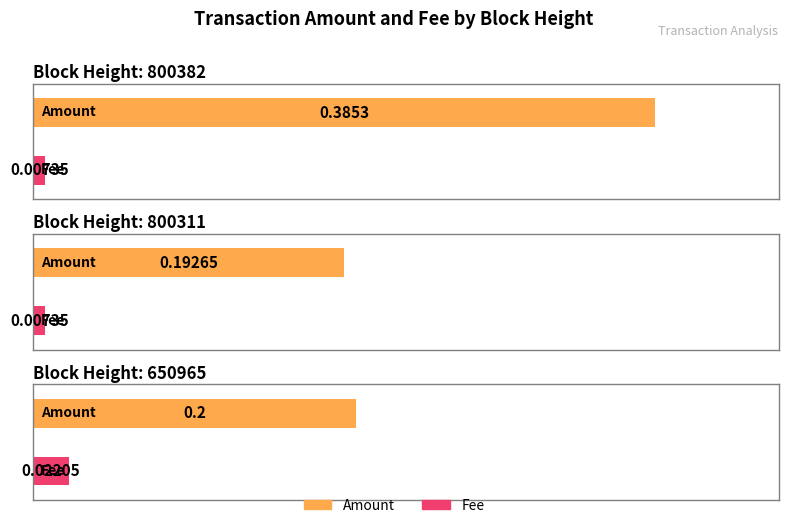

Rank the series by their maximum value, from lowest to highest.

Fee, Amount